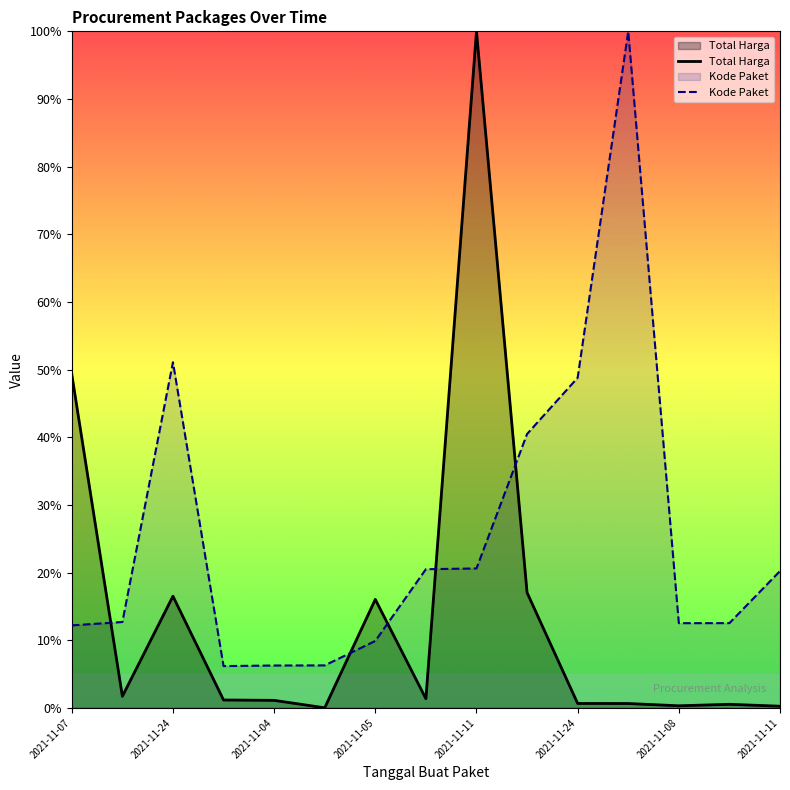

Between 13 and 2021-11-07, which is larger?

2021-11-07